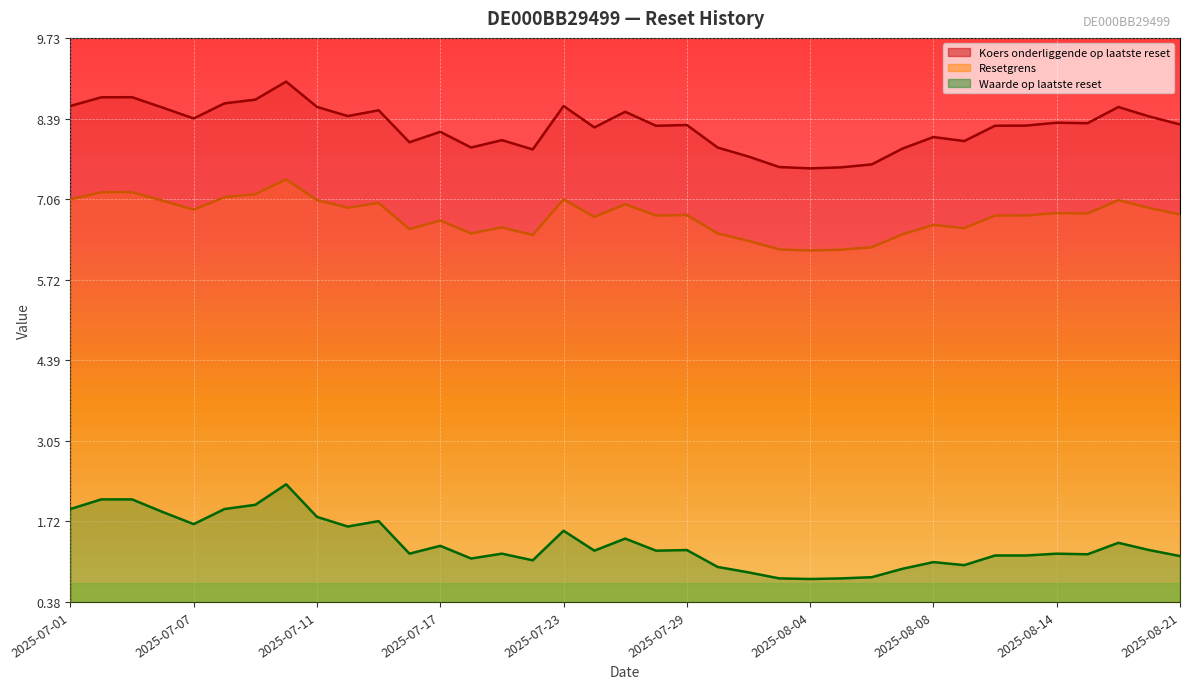

Where is Koers onderliggende op laatste reset nearest to the value 8?

2025-07-16